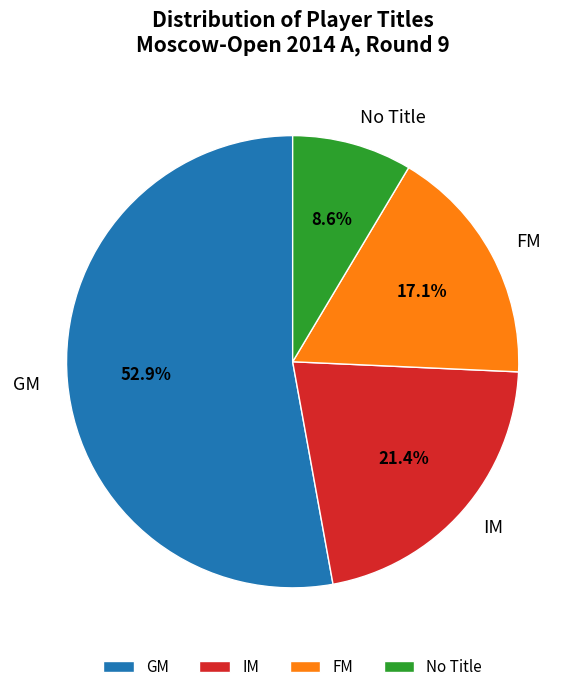

Is there any slice that represents more than half of the pie?

Yes